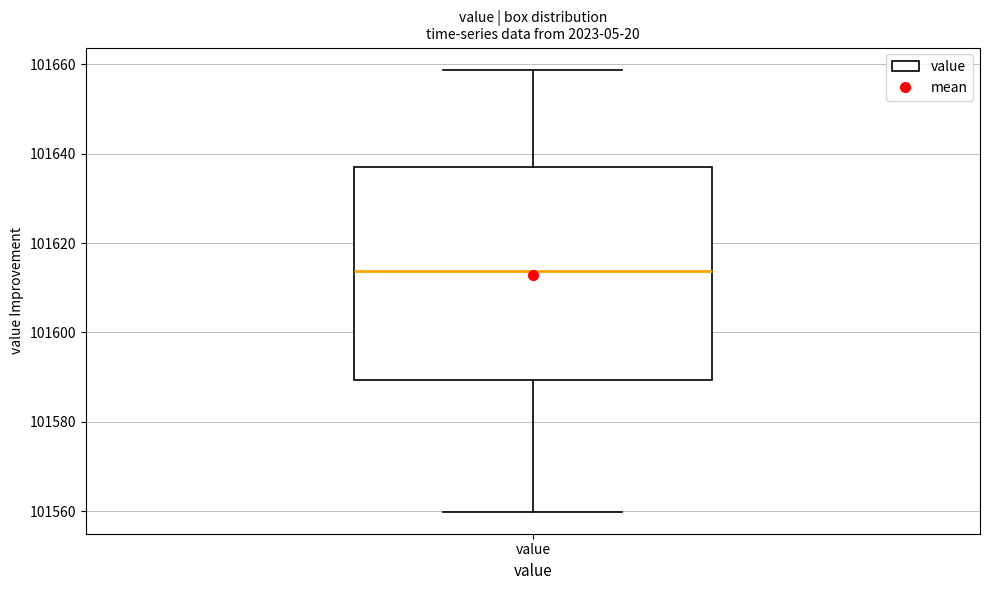

Read this box plot against the y-axis: the position of the median line, the range covered by the box, and the ends of both whiskers. The values are not printed on the chart, so give them approximately, as read against the axis.

median 101614, box 101590 to 101638, whiskers 101560 to 101658